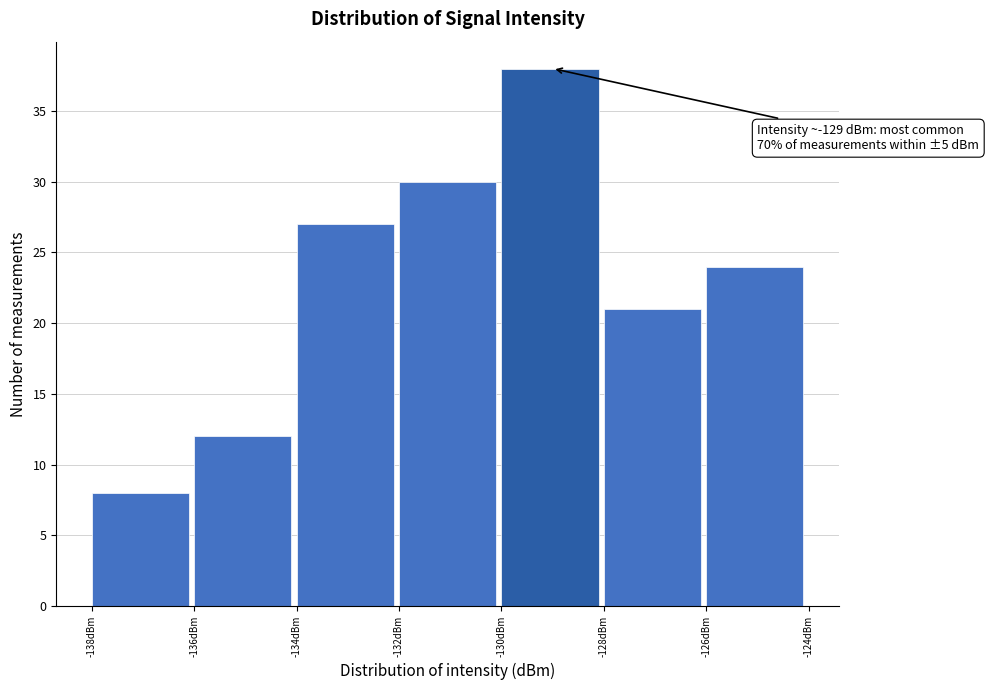

Which range on the x-axis has the tallest bar?

-130 to -128